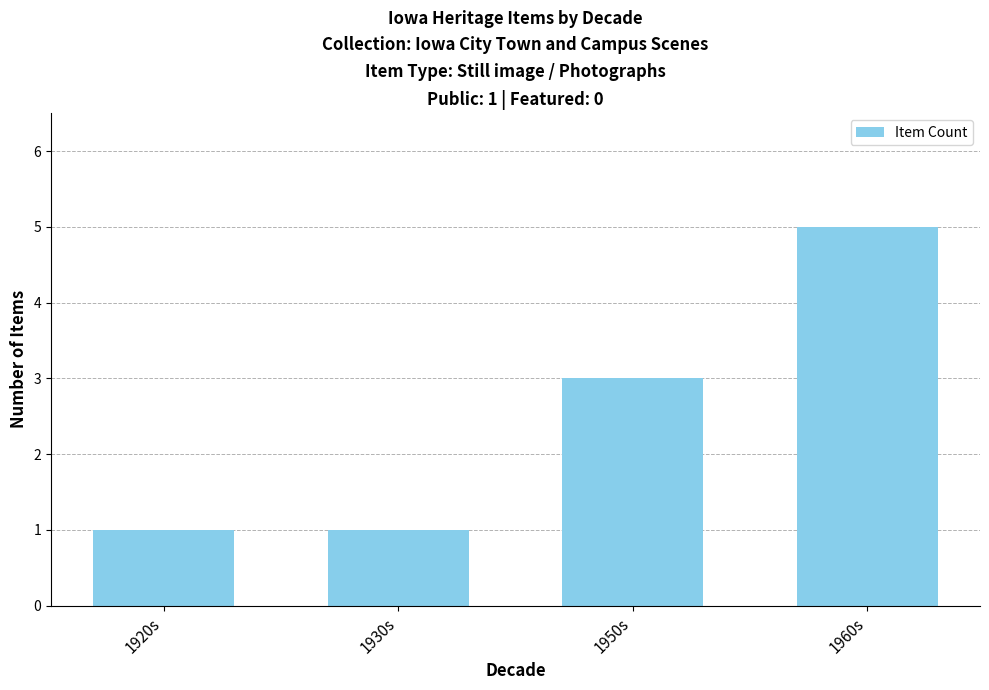

What position from the right is 1950s?

2